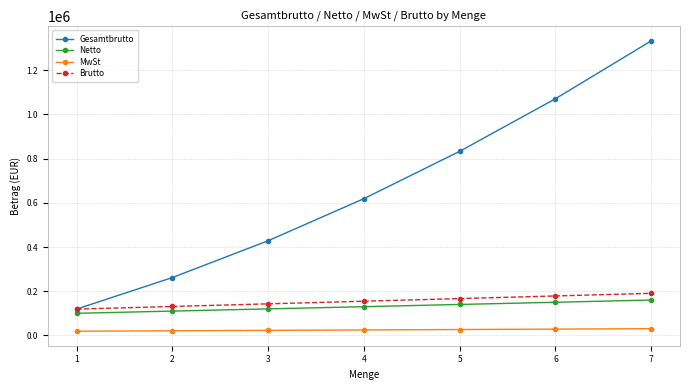

What is the value of the MwSt point at the 1st from the left?

19000